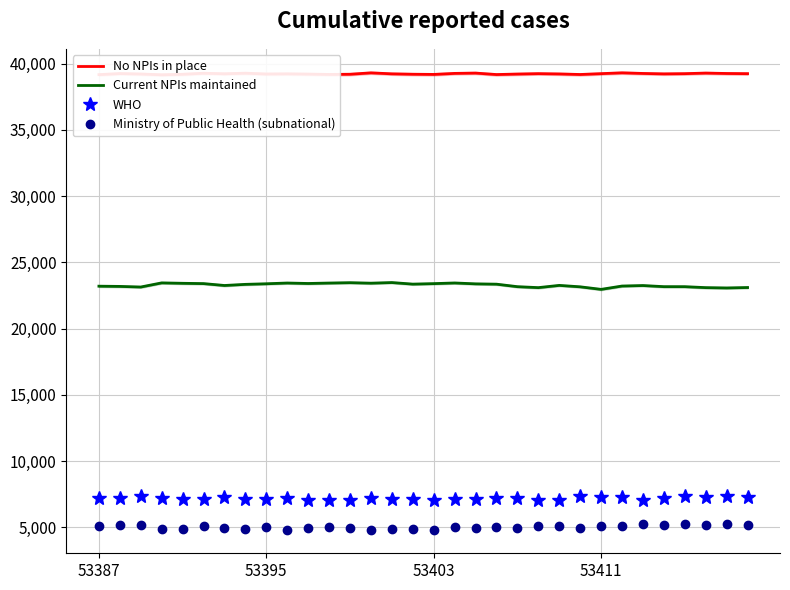

True or false: Ministry of Public Health (subnational) and WHO intersect in this chart.

False